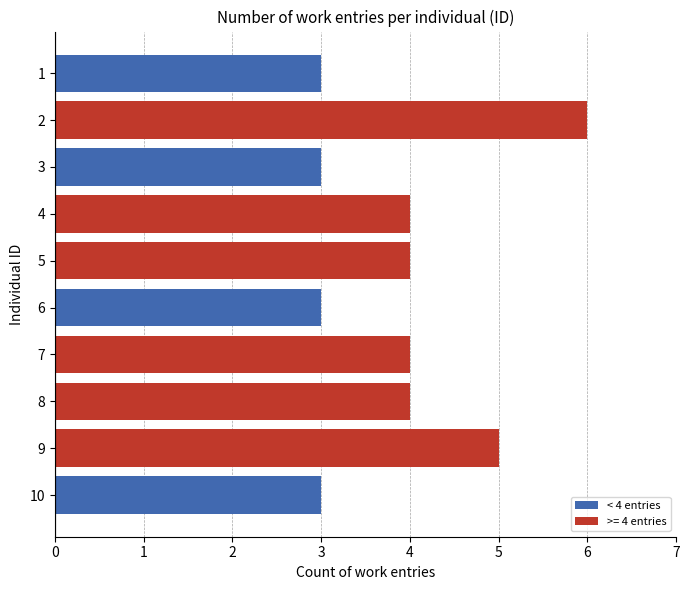

What is the value of the 9th bar from the top?

5